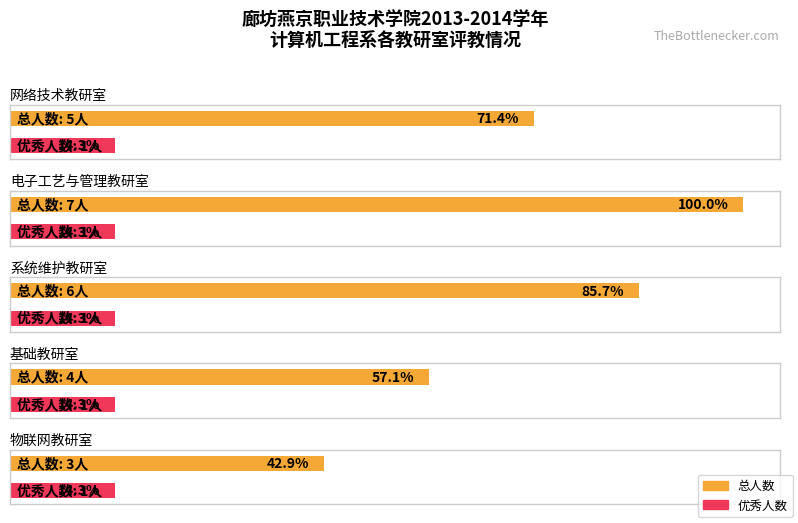

Is the value of 总人数 at 基础教研室 greater than the value of 优秀人数 at 网络技术教研室?

Yes